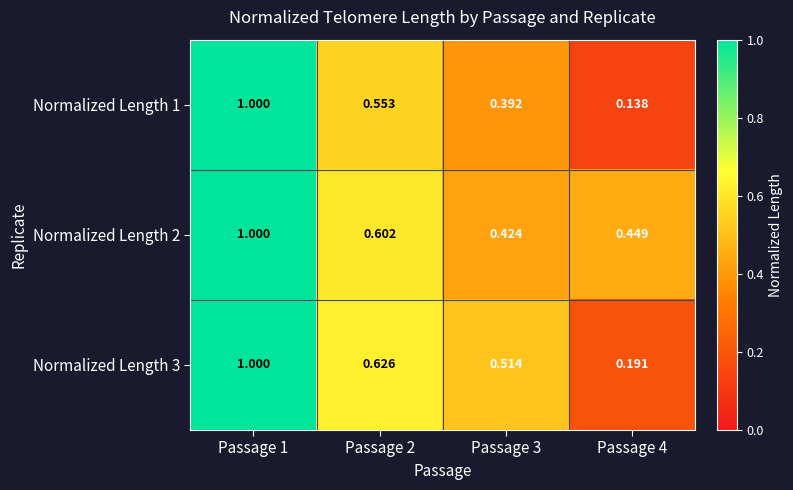

Is the value of Normalized Length 2 at Passage 4 greater than the value of Normalized Length 3 at Passage 1?

No